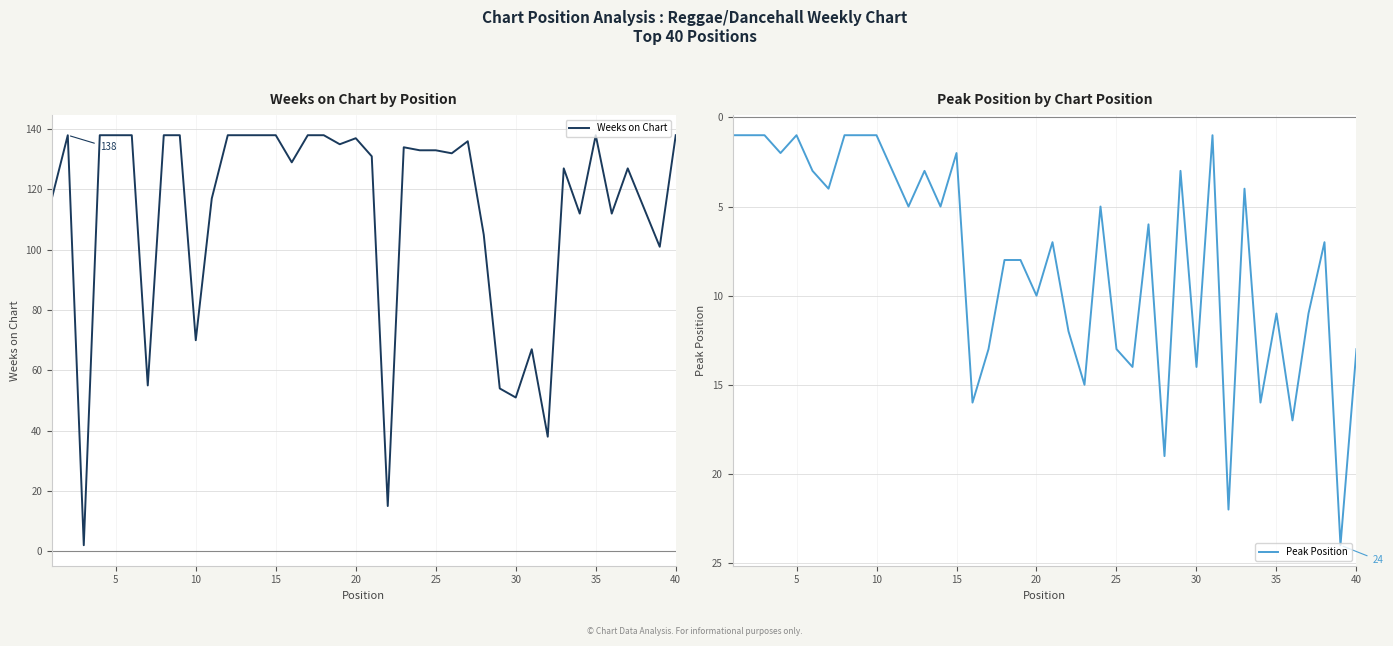

What is the difference between the second highest and minimum values in the Weeks on Chart series?

136